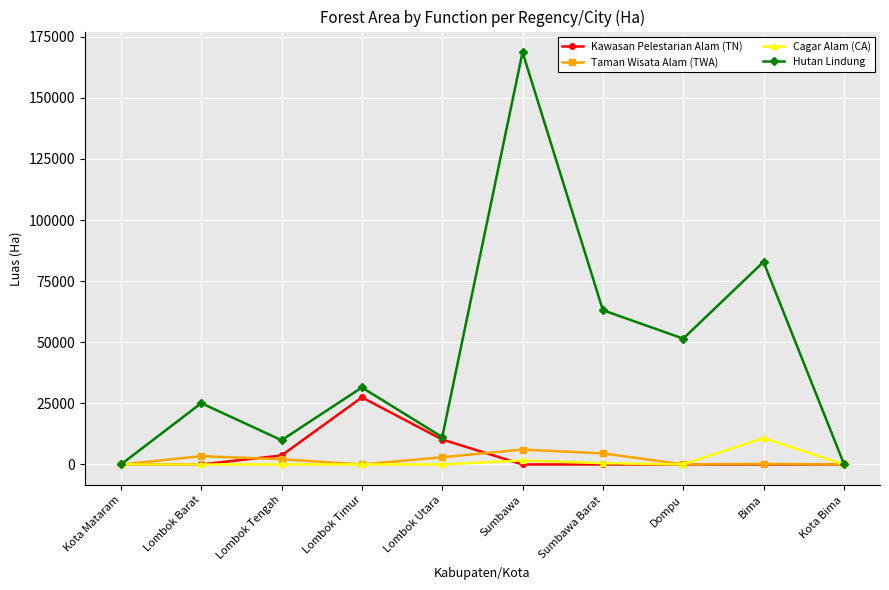

What is the label of the 4th point from the right?

Sumbawa Barat